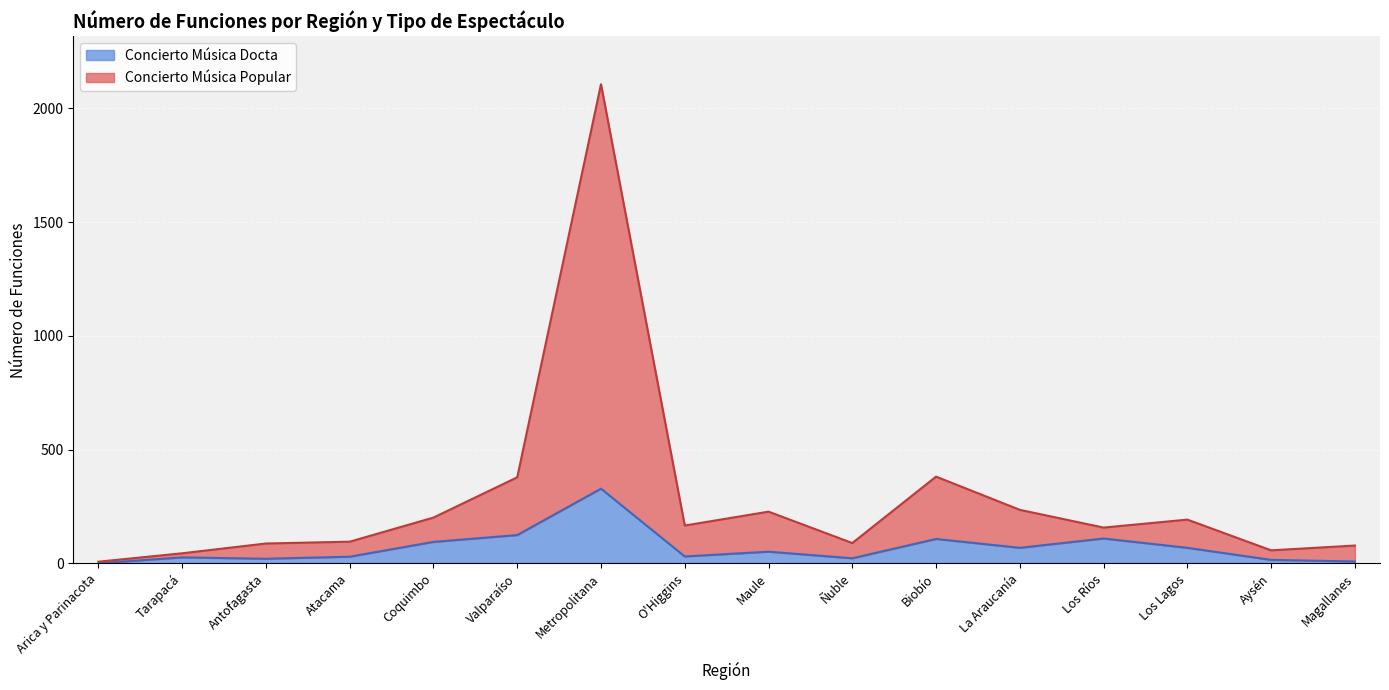

True or false: Concierto Música Popular and Concierto Música Docta intersect in this chart.

False